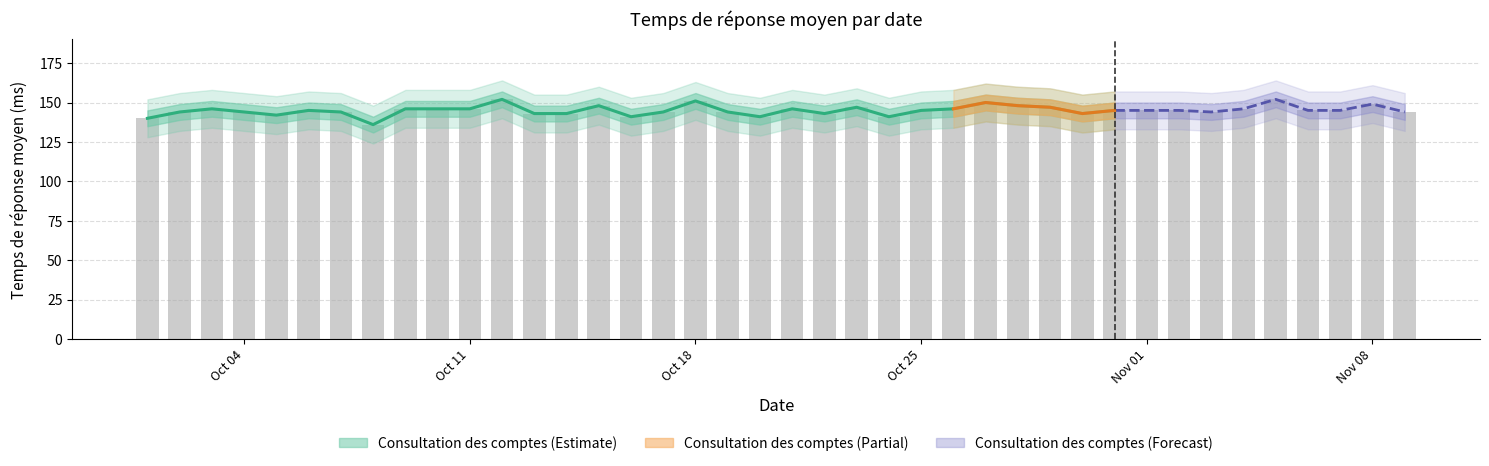

List the labels in order of value, smallest first.

2021-10-08, 2021-10-01, 2021-10-16, 2021-10-20, 2021-10-24, 2021-10-05, 2021-10-13, 2021-10-14, 2021-10-22, 2021-10-30, 2021-10-02, 2021-10-04, 2021-10-07, 2021-10-17, 2021-10-19, 2021-11-03, 2021-11-09, 2021-10-06, 2021-10-25, 2021-10-31, 2021-11-01, 2021-11-02, 2021-11-06, 2021-11-07, 2021-10-03, 2021-10-09, 2021-10-10, 2021-10-11, 2021-10-21, 2021-10-26, 2021-11-04, 2021-10-23, 2021-10-29, 2021-10-15, 2021-10-28, 2021-11-08, 2021-10-27, 2021-10-18, 2021-10-12, 2021-11-05